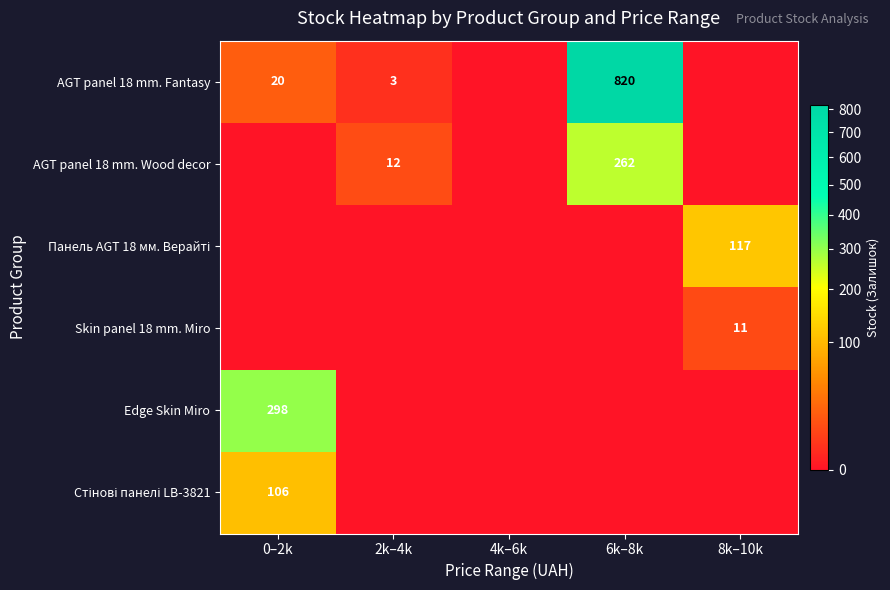

Is the value of AGT panel 18 mm. Fantasy at 0–2k greater than the value of AGT panel 18 mm. Wood decor at 2k–4k?

Yes